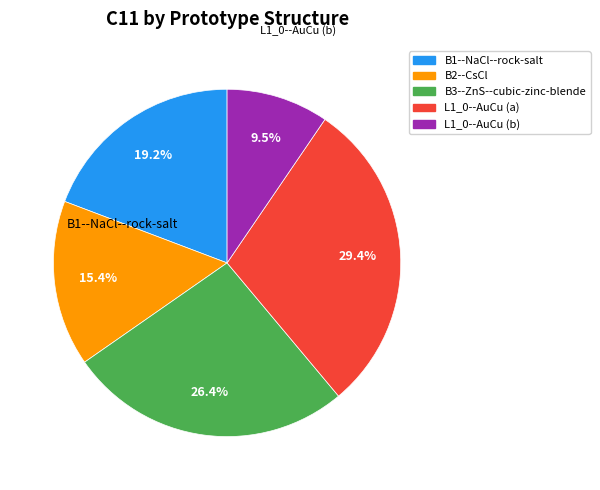

What percentage do B3--ZnS--cubic-zinc-blende and L1_0--AuCu (b) together represent?

35.9%